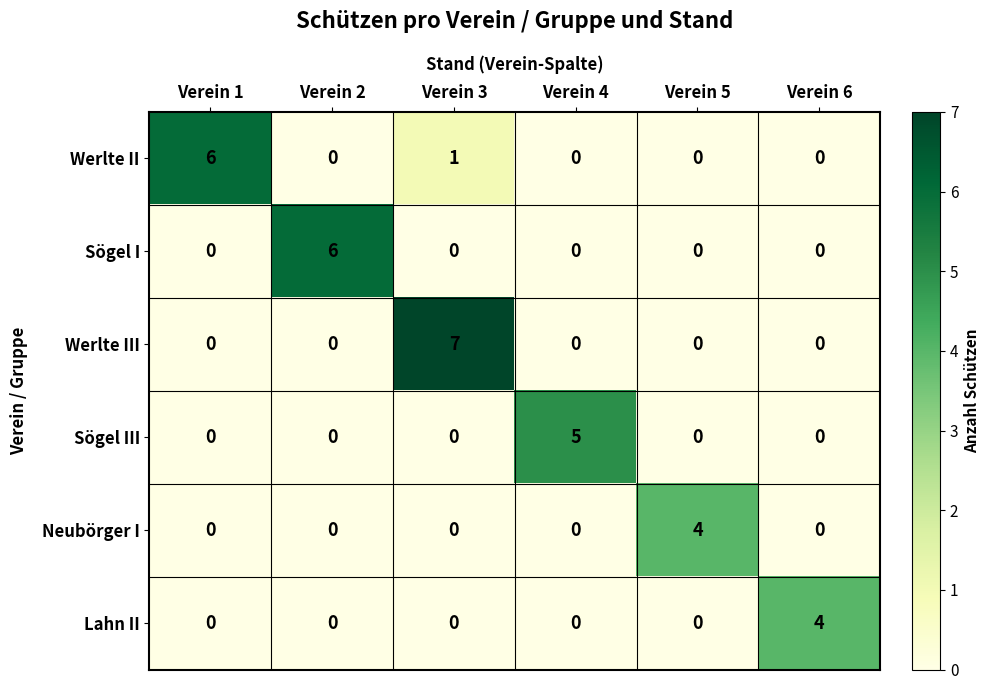

What is the difference between the maximum and minimum values in the Werlte II series?

6